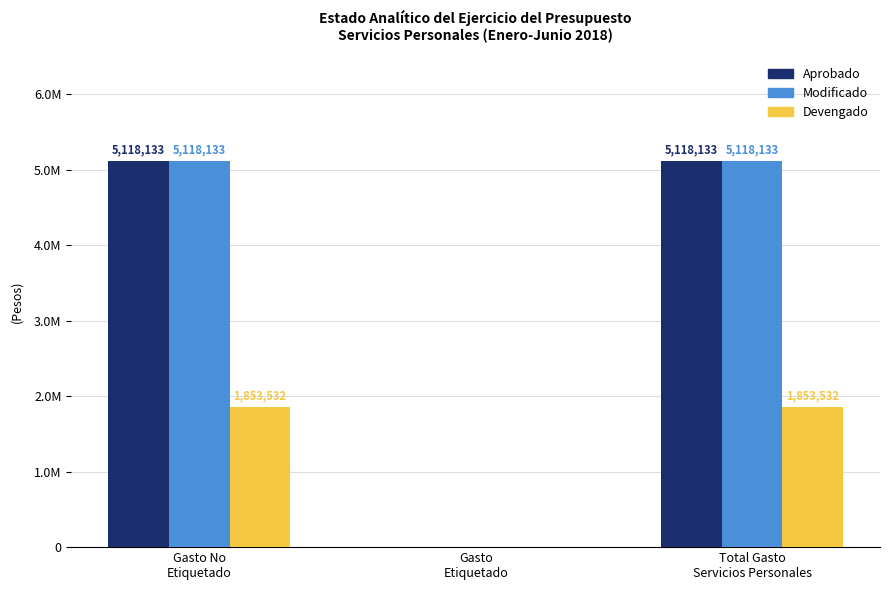

Which series changed the most between Gasto
Etiquetado and Total Gasto
Servicios Personales?

Aprobado